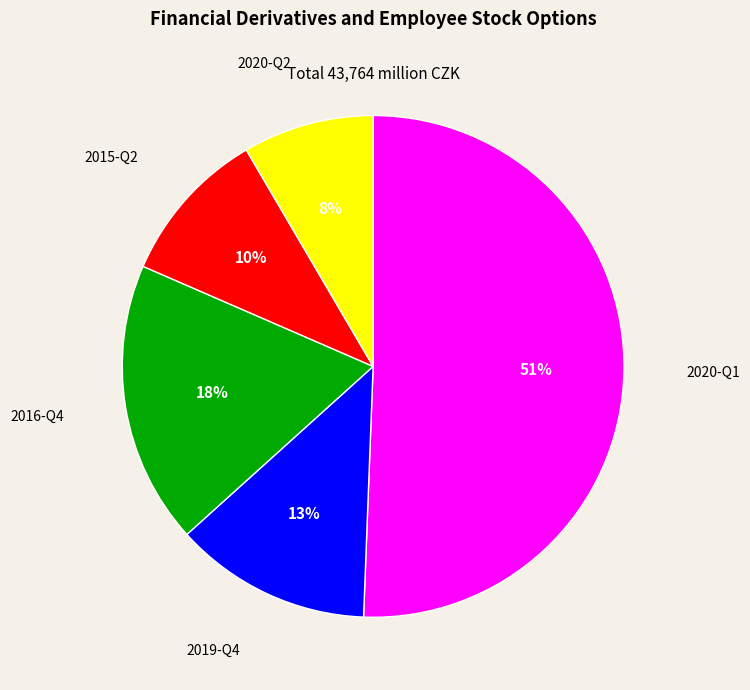

To the nearest percent, what is the combined percentage of 2015-Q2 and 2020-Q2?

18%